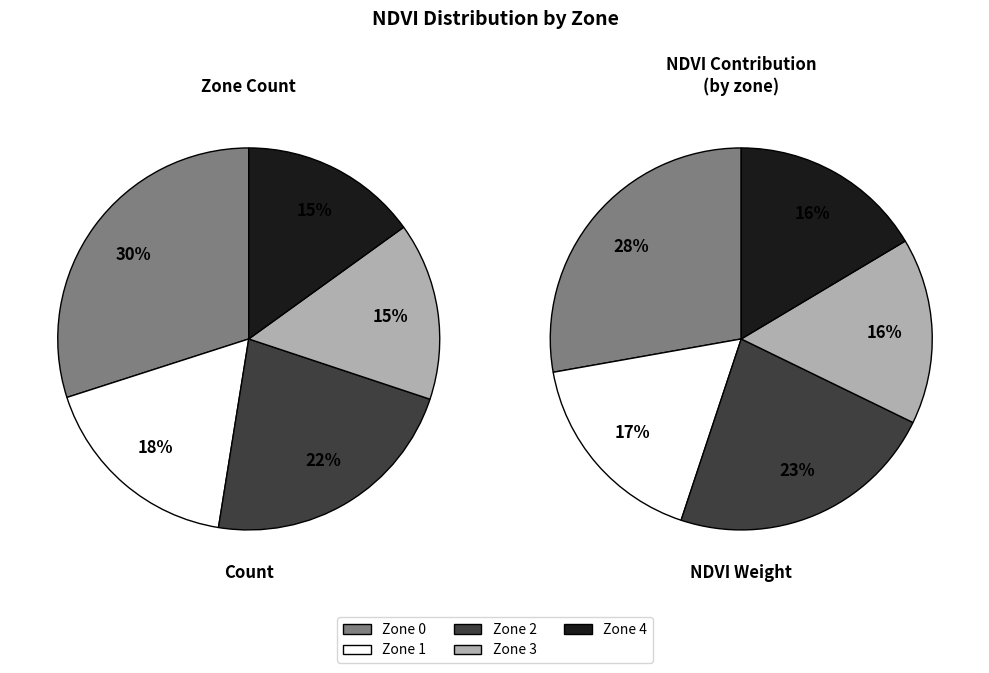

The Zone 0 slice represents 20% of the pie. True or false?

False